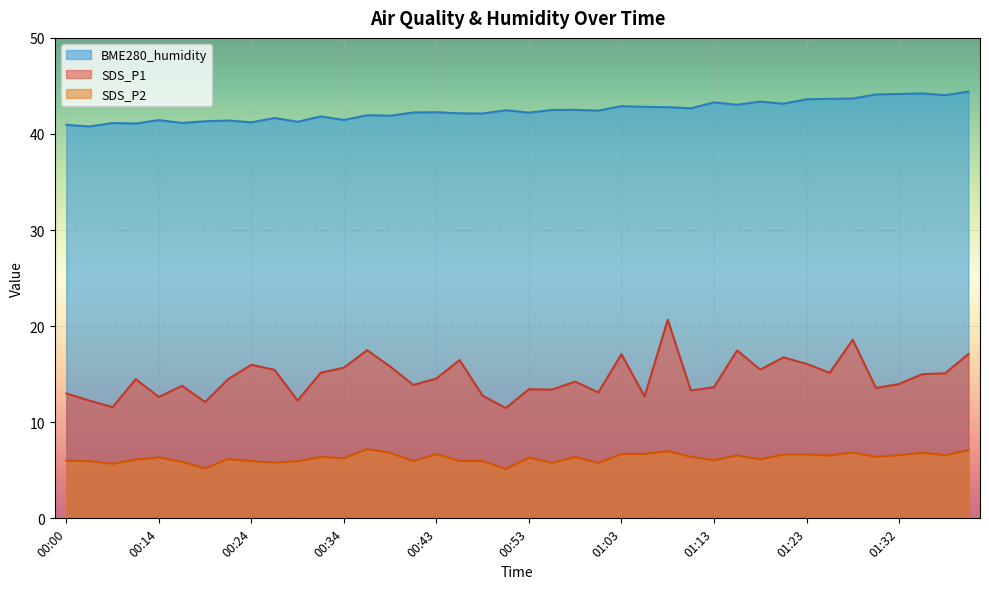

How many lines are shown in the chart?

3